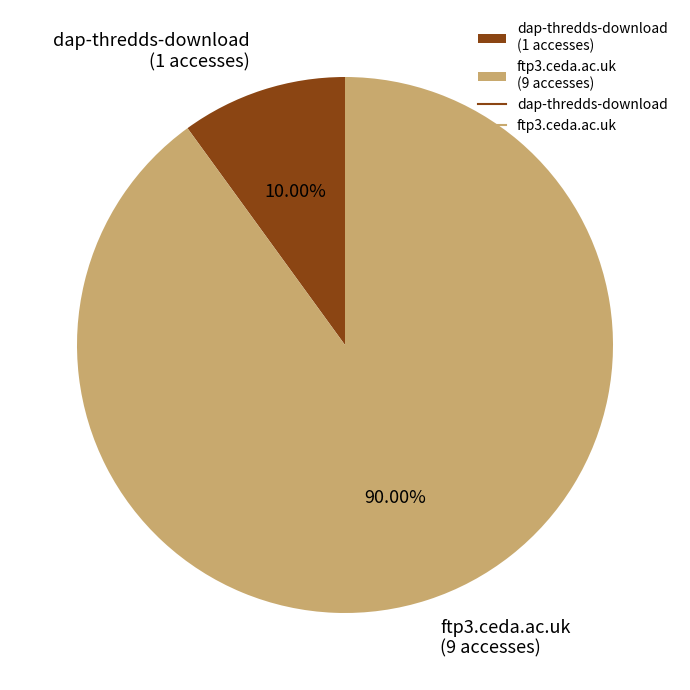

What is the majority slice?

ftp3.ceda.ac.uk